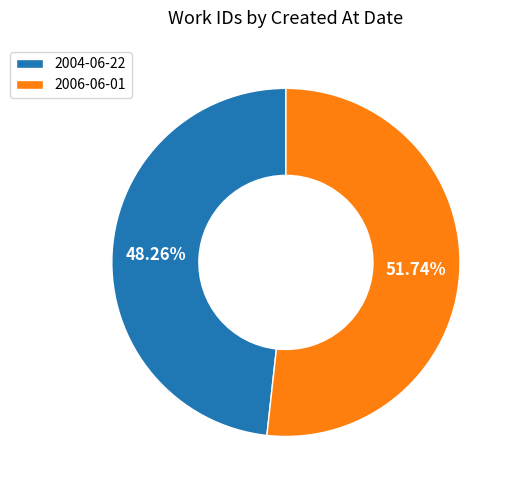

How many slices are in this pie chart?

2